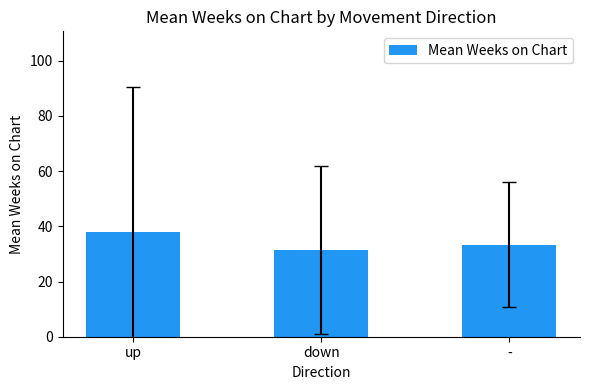

What is the value of the 2nd bar from the left?

31.4